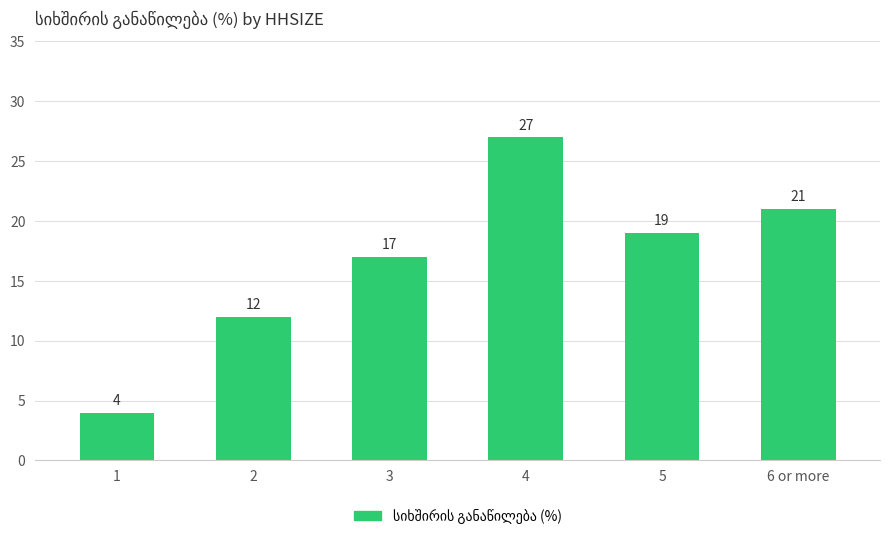

What position from the left is 3?

3